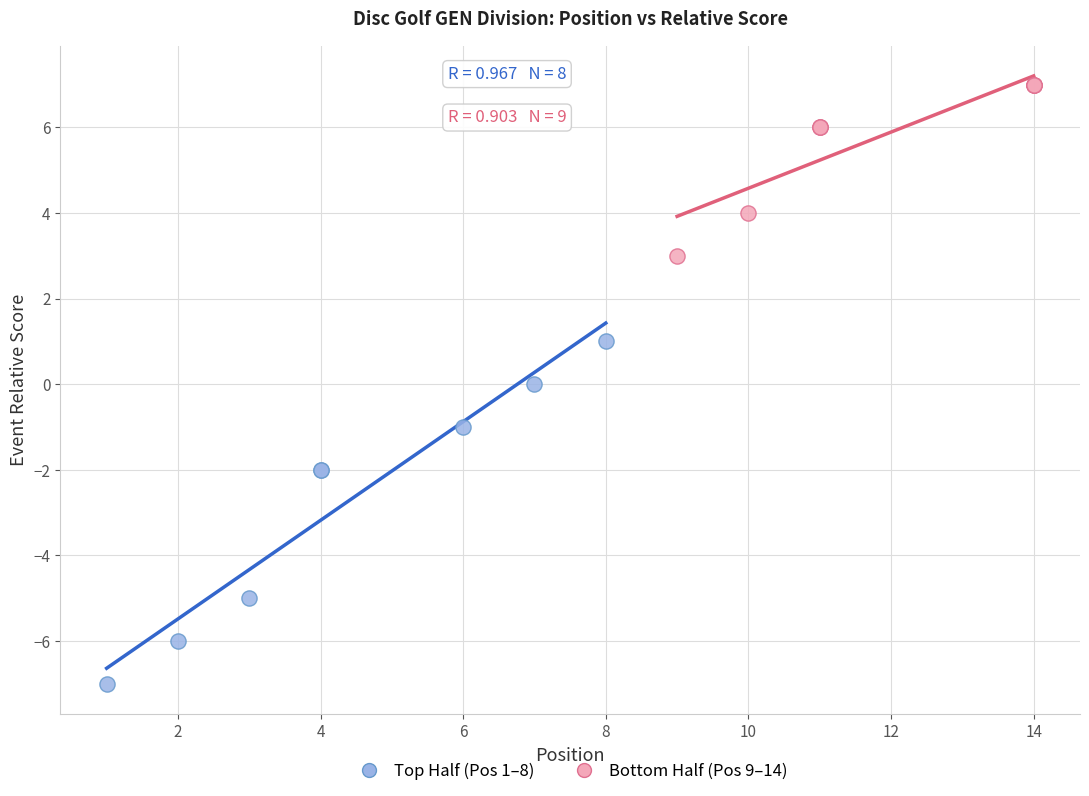

Which series has the largest Y range (max minus min)?

Top Half (Pos 1–8)